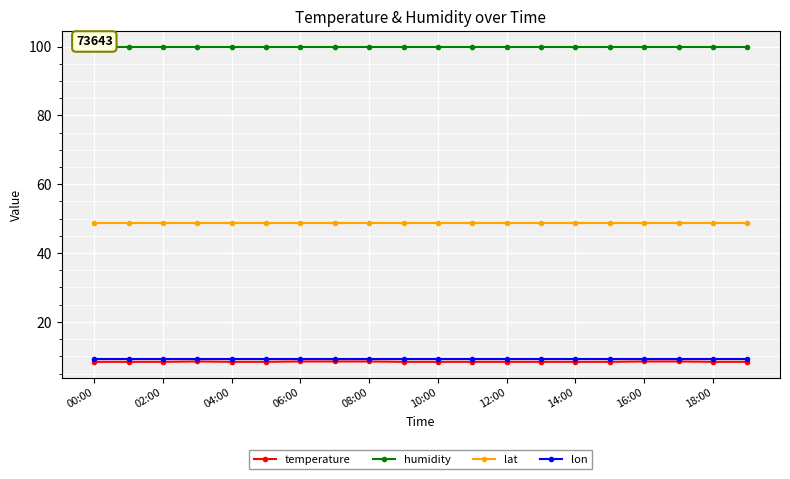

True or false: lat has a value of 33.7 at 15.

False